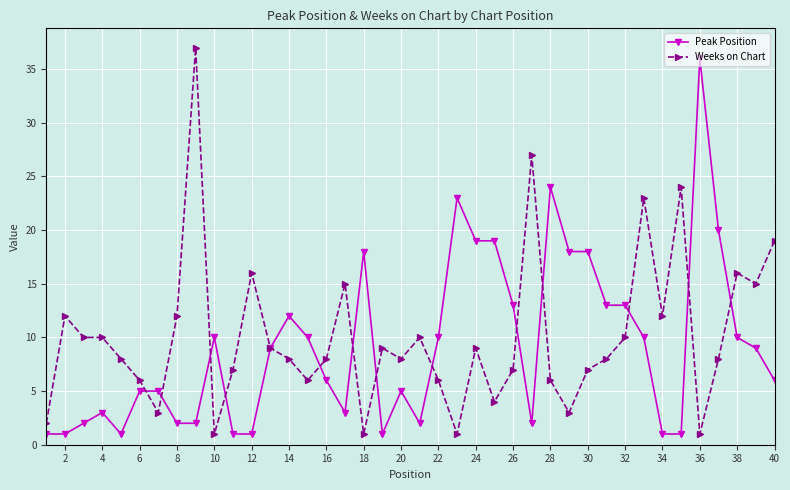

Reading left to right, list all the values displayed in this chart.

Peak Position: 1	1	2	3	1	5	5	2	2	10	1	1	9	12	10	6	3	18	1	5	2	10	23	19	19	13	2	24	18	18	13	13	10	1	1	36	20	10	9	6
Weeks on Chart: 2	12	10	10	8	6	3	12	37	1	7	16	9	8	6	8	15	1	9	8	10	6	1	9	4	7	27	6	3	7	8	10	23	12	24	1	8	16	15	19